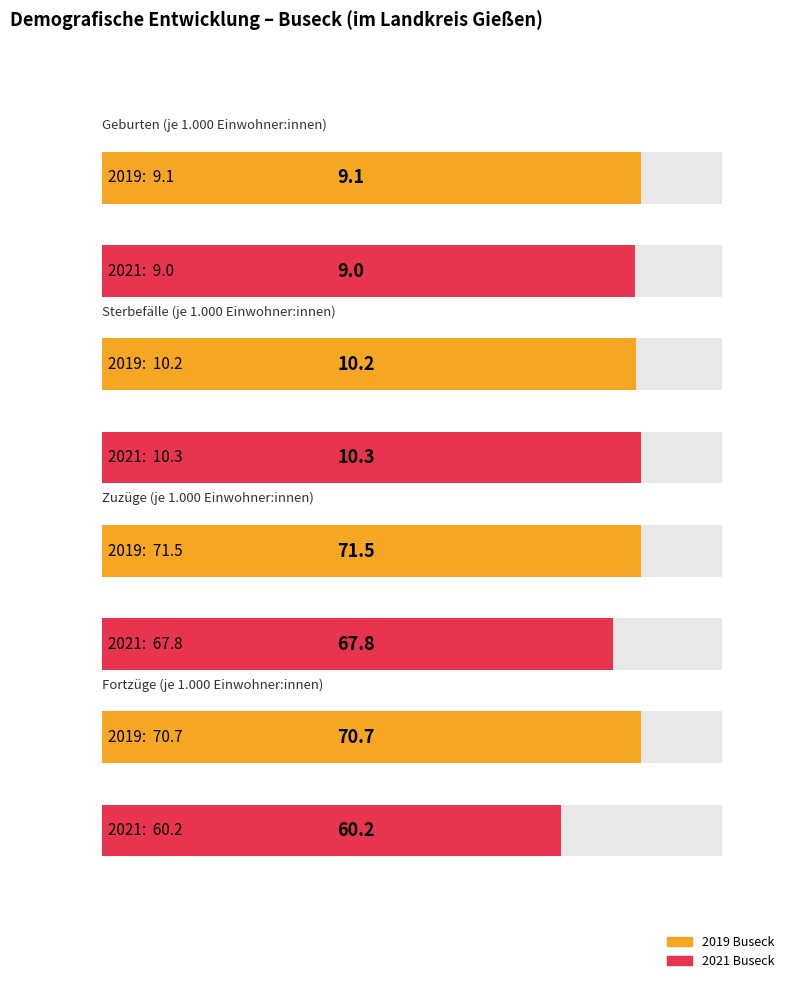

True or false: Zuzüge (je 1.000 Einwohner:innen) has a value of 39.1 at 2021
Buseck.

False